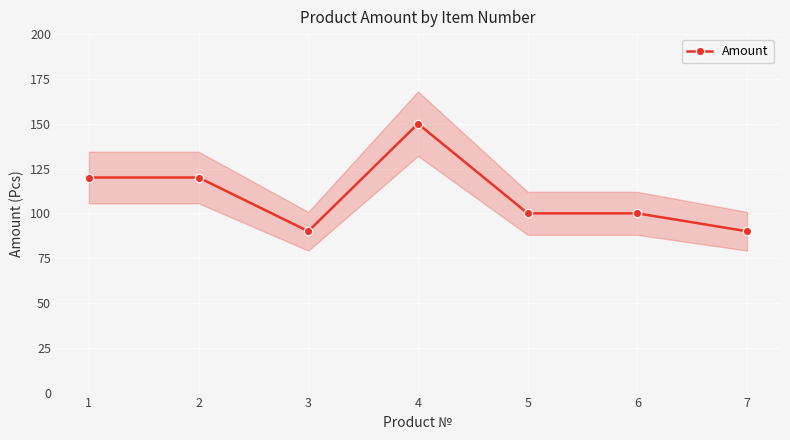

How many interior local peaks (higher than both neighbors) does the data have?

1